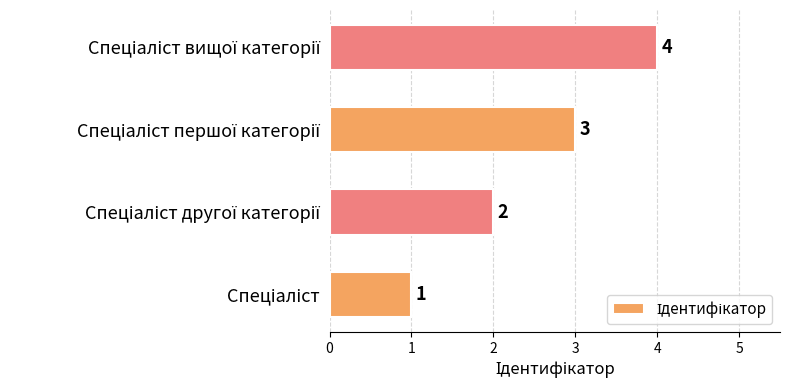

Count the values in the range 2 to 4.

3